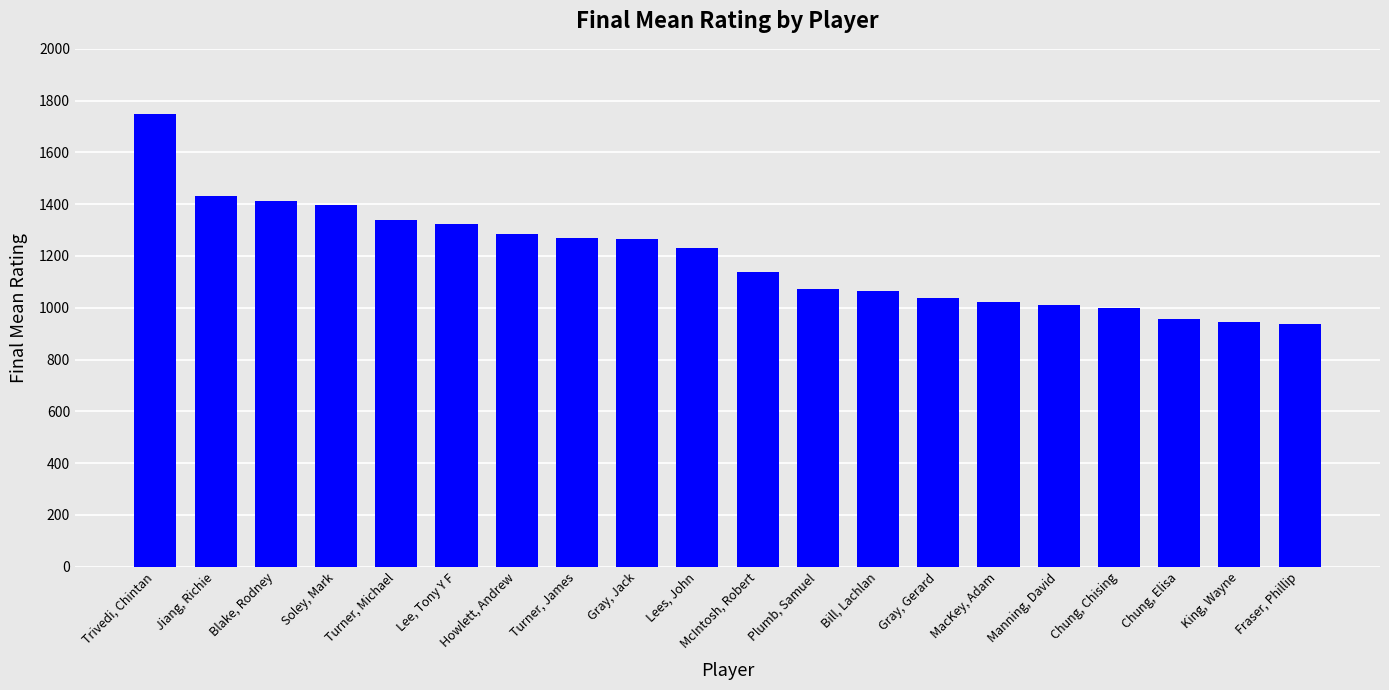

List the labels in order of value, smallest first.

Fraser, Phillip, King, Wayne, Chung, Elisa, Chung, Chising, Manning, David, MacKey, Adam, Gray, Gerard, Bill, Lachlan, Plumb, Samuel, McIntosh, Robert, Lees, John, Gray, Jack, Turner, James, Howlett, Andrew, Lee, Tony Y F, Turner, Michael, Soley, Mark, Blake, Rodney, Jiang, Richie, Trivedi, Chintan